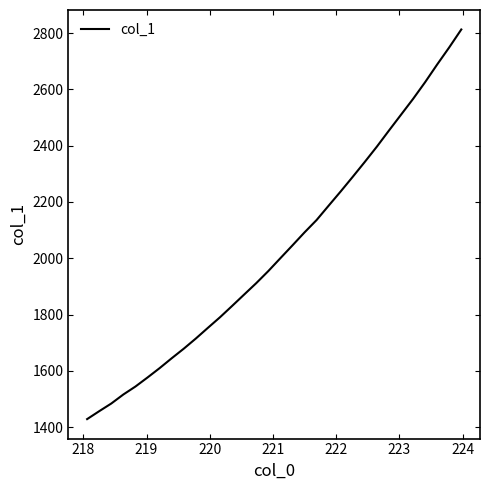

What is the sum of all values?

64901.2